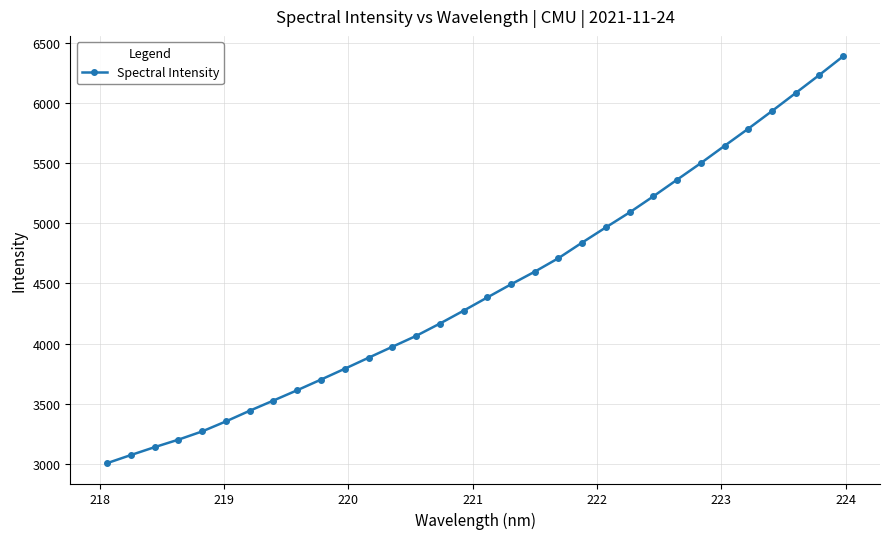

What is the smallest value displayed?

3007.5